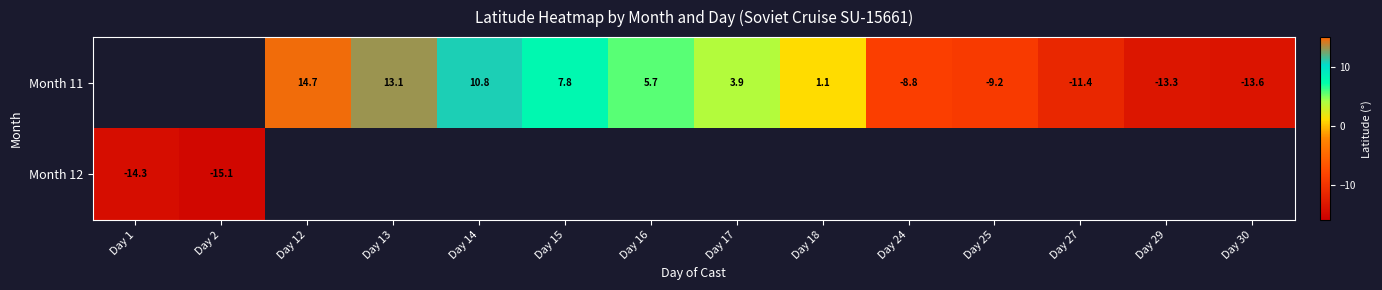

Is the value of Month 11 at Day 16 greater than the value of Month 12 at Day 2?

Yes